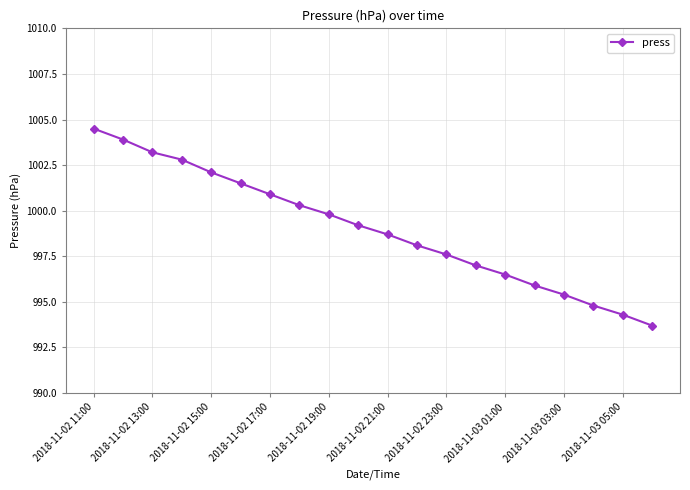

What is the average value?

999.0